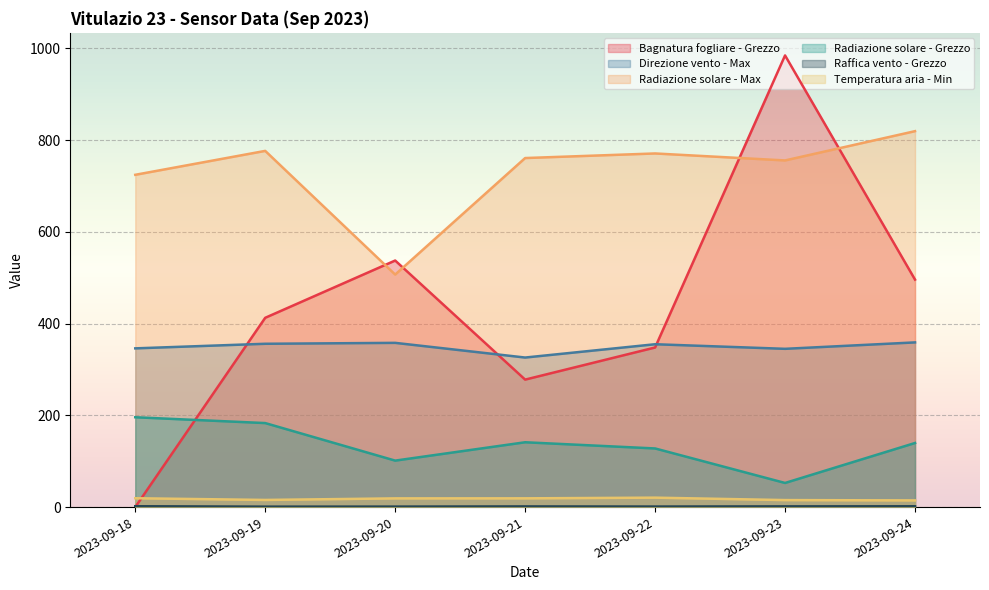

Which category has the highest value in the Raffica vento - Grezzo series?

2023-09-18